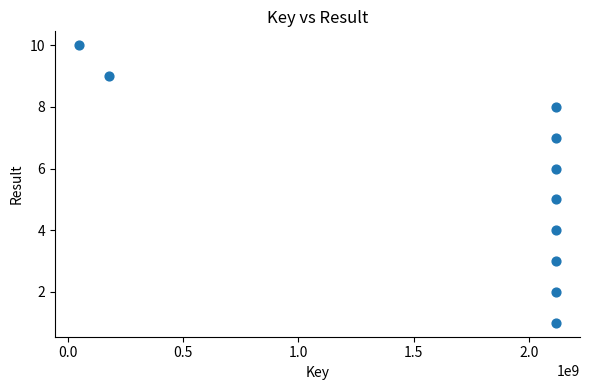

What is the average X value?

1716727683